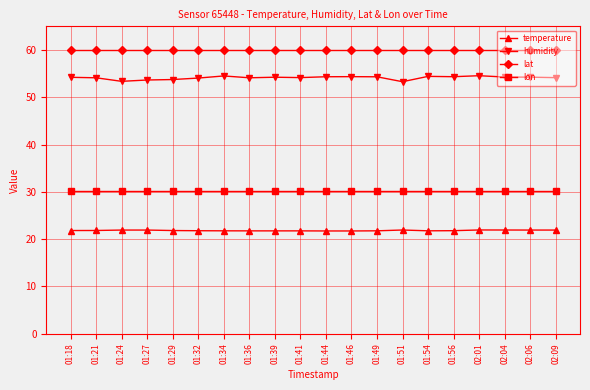

At how many categories does at least one series exceed 57?

20